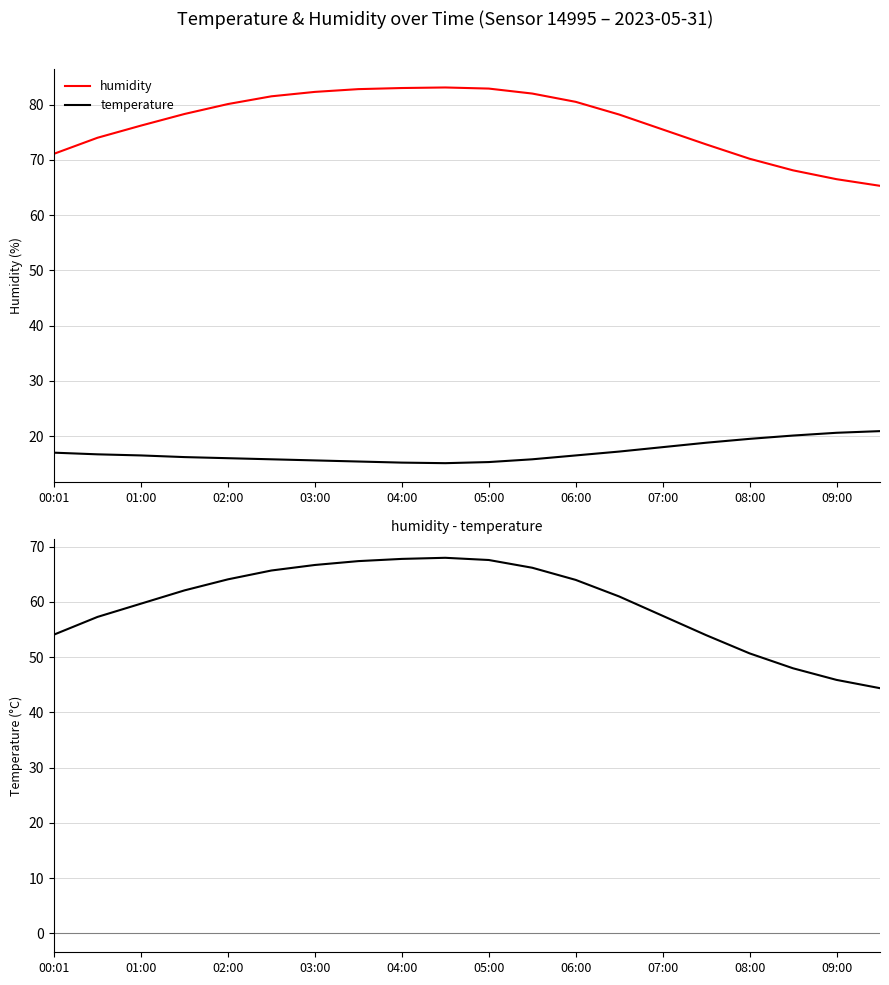

Where is temperature nearest to the value 18?

07:00